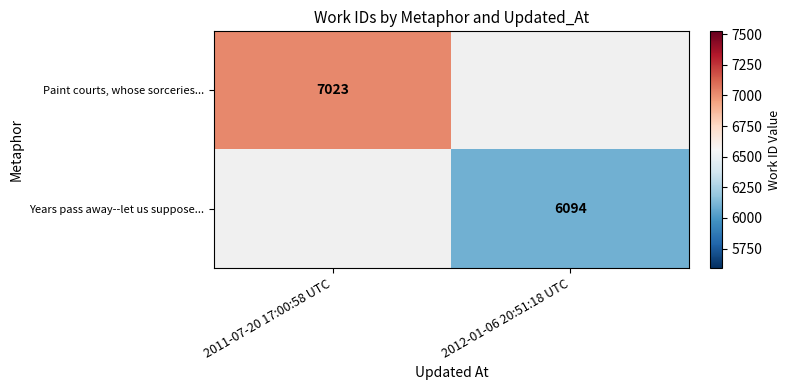

At how many categories does at least one series exceed 6133?

1